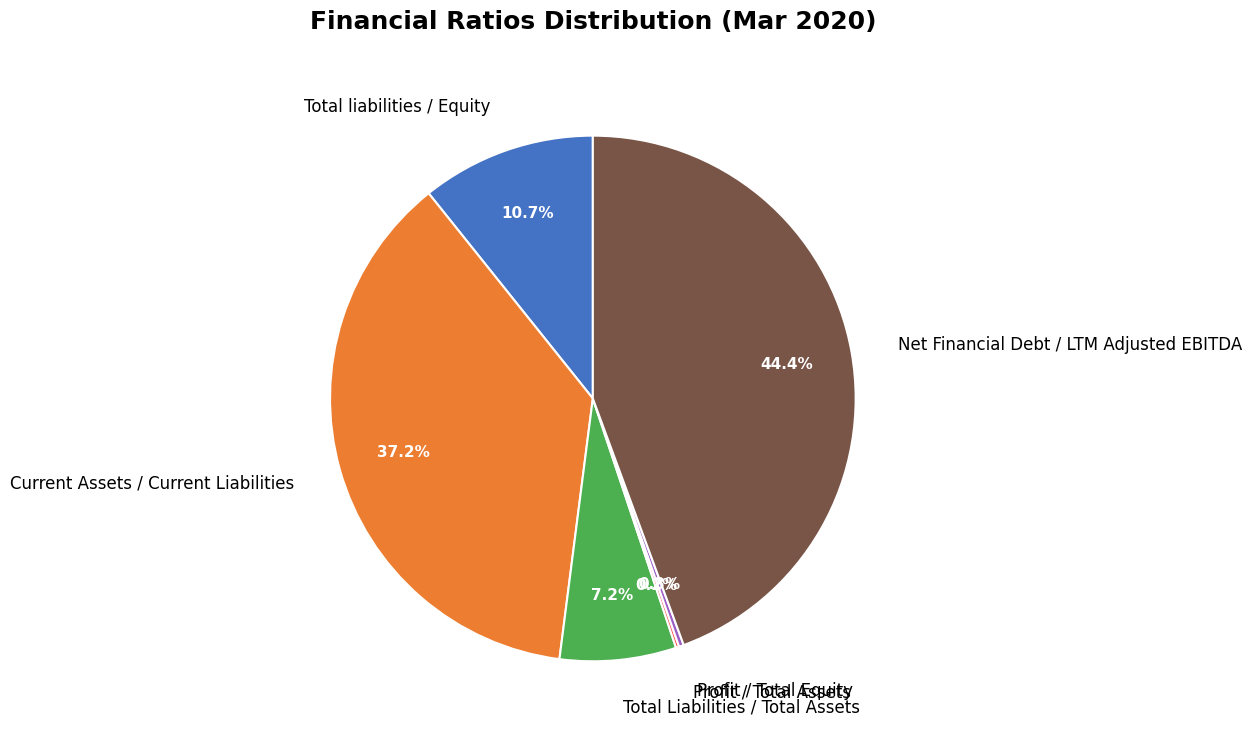

What is the largest slice in the pie chart?

Net Financial Debt / LTM Adjusted EBITDA